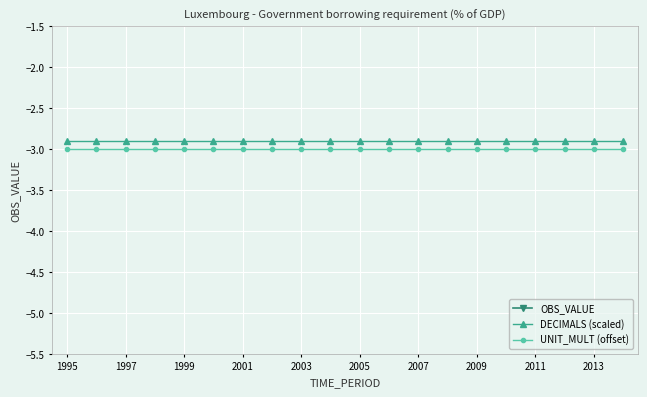

How many data points does each series have?

20